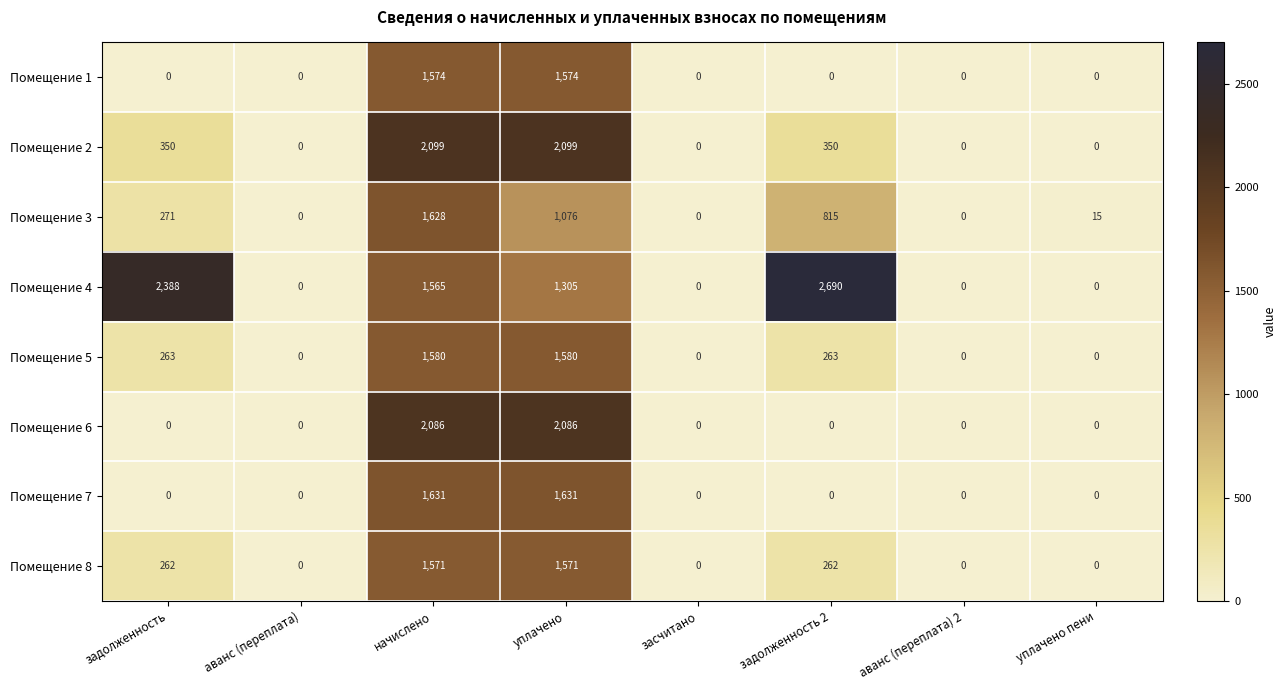

Is it true that Помещение 6 equals 748 at засчитано?

False